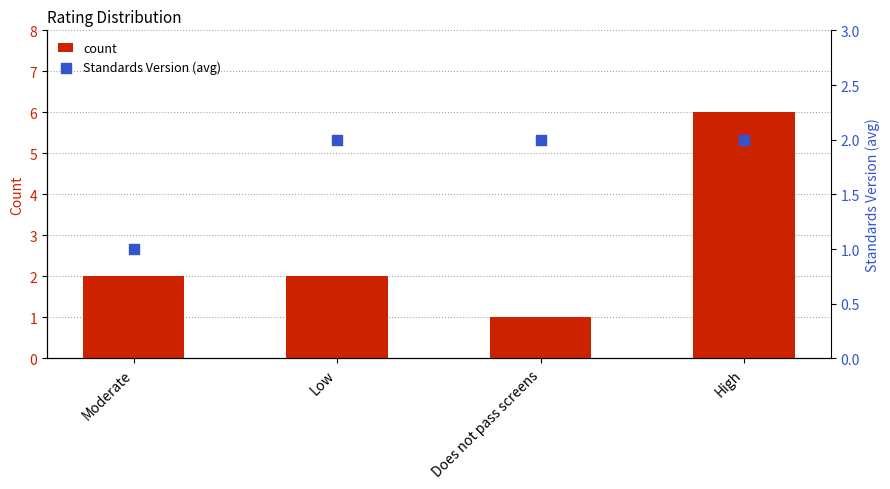

Which series contains the lowest Y value?

count